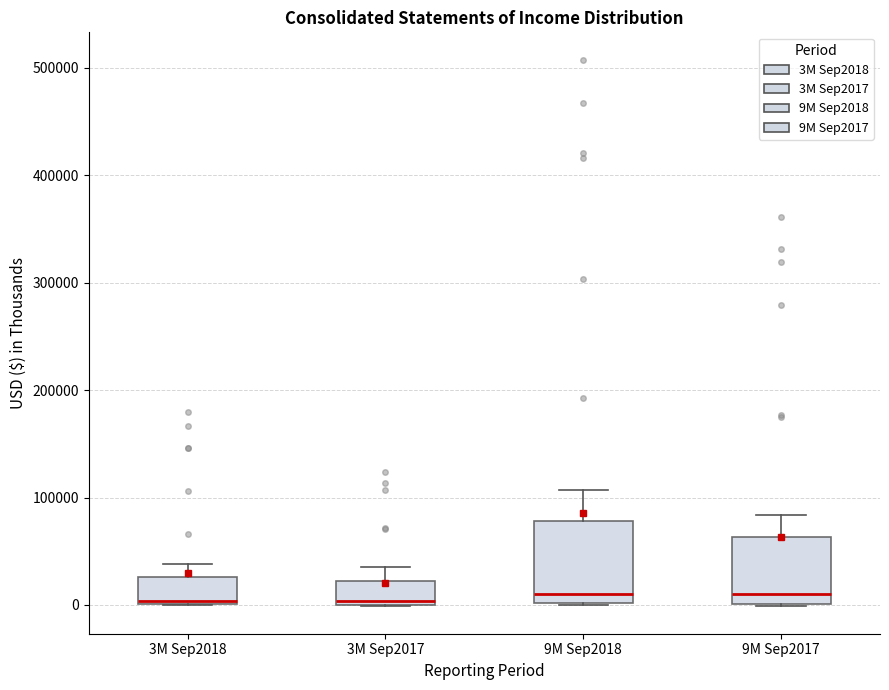

Comparing the boxes themselves (not the whiskers), which one is the tallest?

9M Sep2018